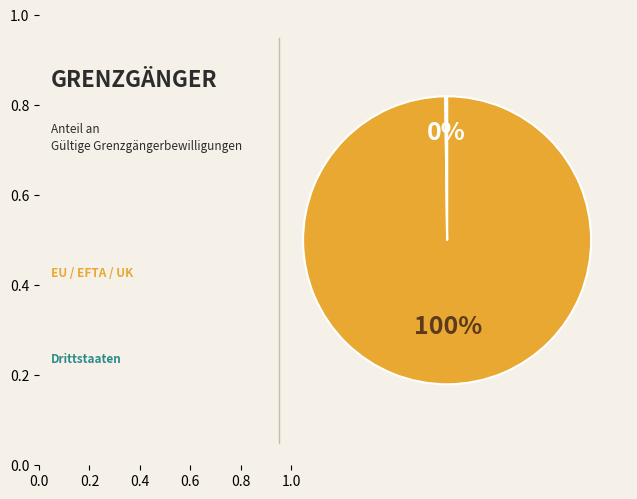

Is there any slice that represents more than half of the pie?

Yes